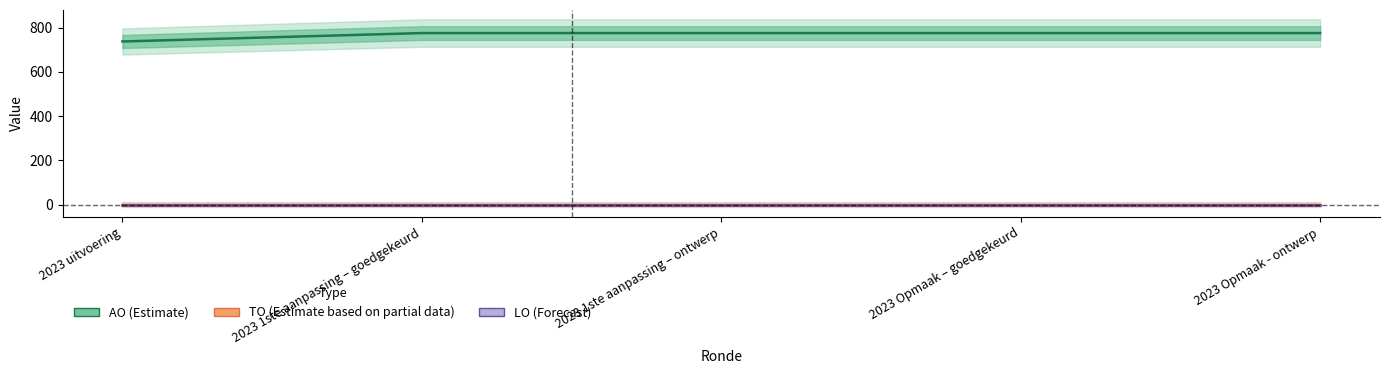

Reading right to left, transcribe all the data shown in this chart.

AO: 2023 Opmaak - ontwerp=775	2023 Opmaak – goedgekeurd=775	2023 1ste aanpassing – ontwerp=775	2023 1ste aanpassing – goedgekeurd=775	2023 uitvoering=737
TO: 2023 Opmaak - ontwerp=0	2023 Opmaak – goedgekeurd=0	2023 1ste aanpassing – ontwerp=0	2023 1ste aanpassing – goedgekeurd=0	2023 uitvoering=0
LO: 2023 Opmaak - ontwerp=0	2023 Opmaak – goedgekeurd=0	2023 1ste aanpassing – ontwerp=0	2023 1ste aanpassing – goedgekeurd=0	2023 uitvoering=0